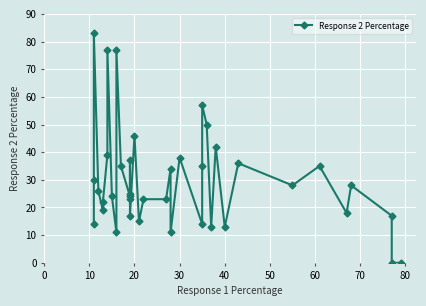

How many data points are less than 25?

19